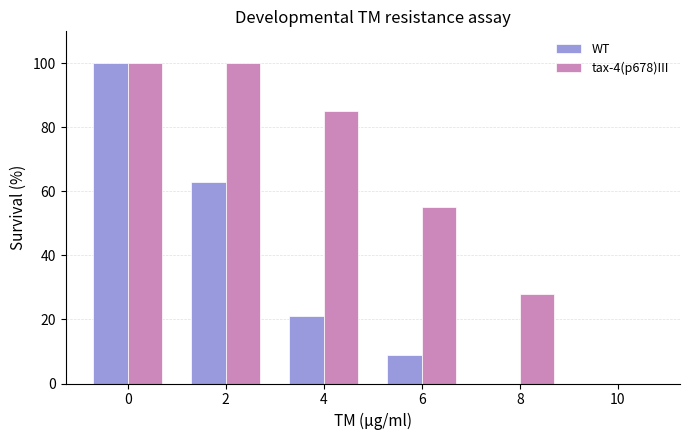

Does the chart contain stacked bars?

No